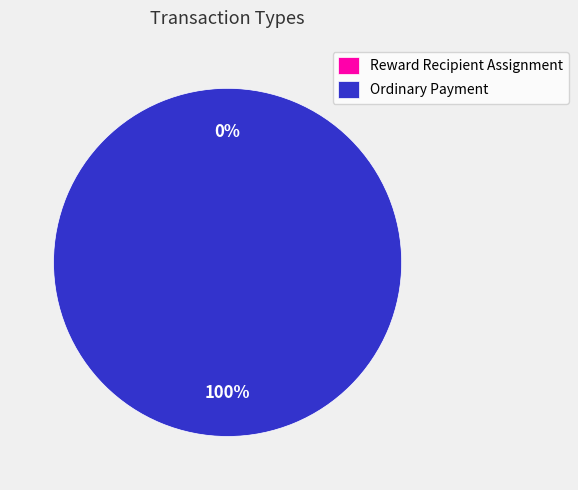

Which category has the biggest portion of the pie?

Ordinary Payment